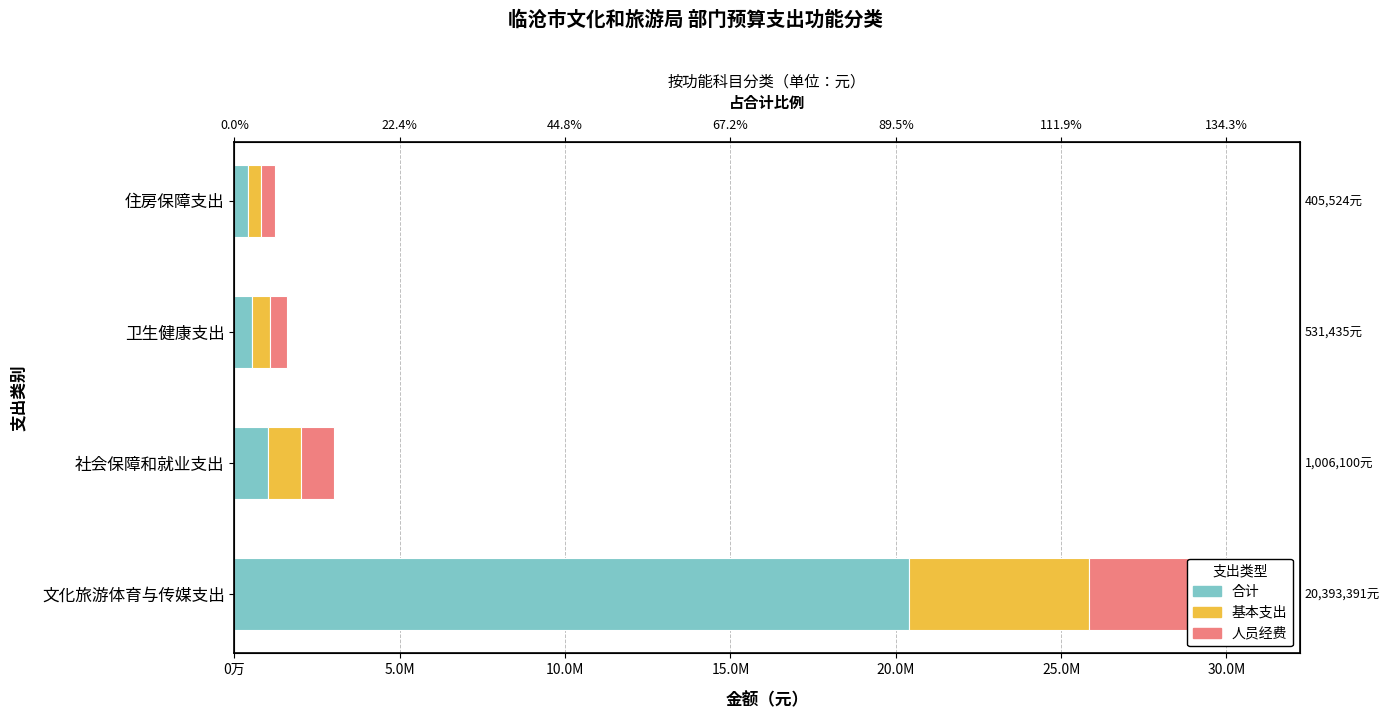

How many data points does each series have?

4